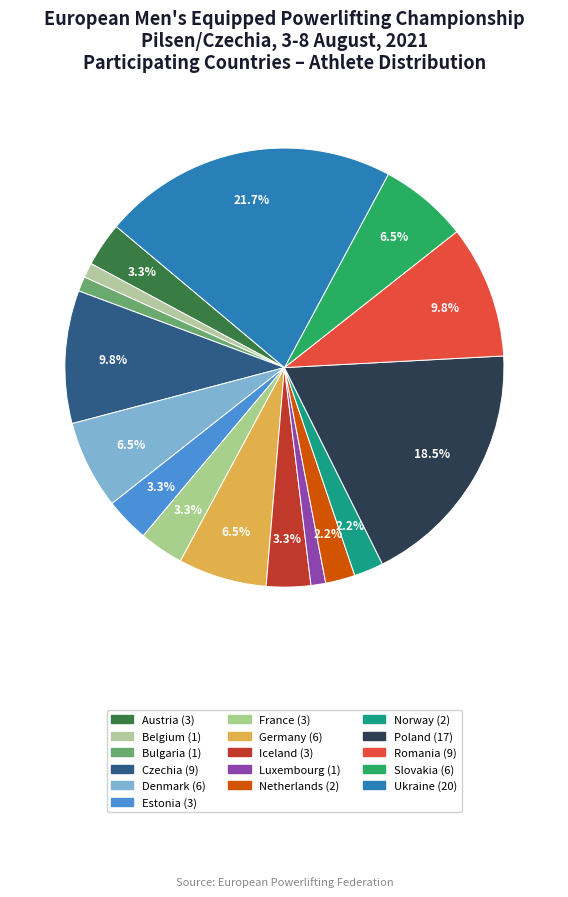

Does Netherlands account for over 50% of the chart?

No